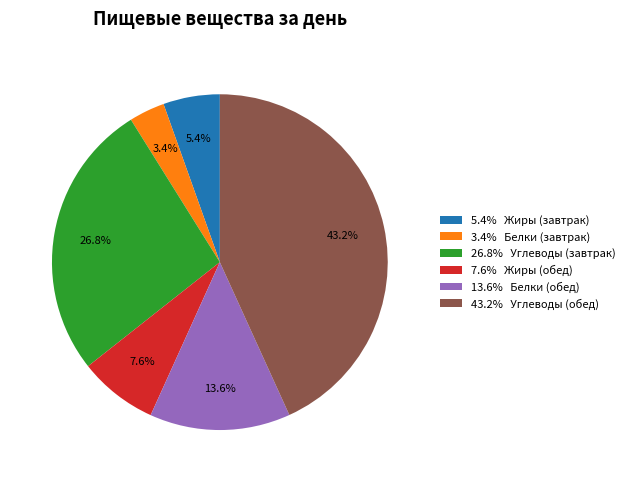

How much of the chart is everything except 7.6% Жиры (обед)?

92.4%